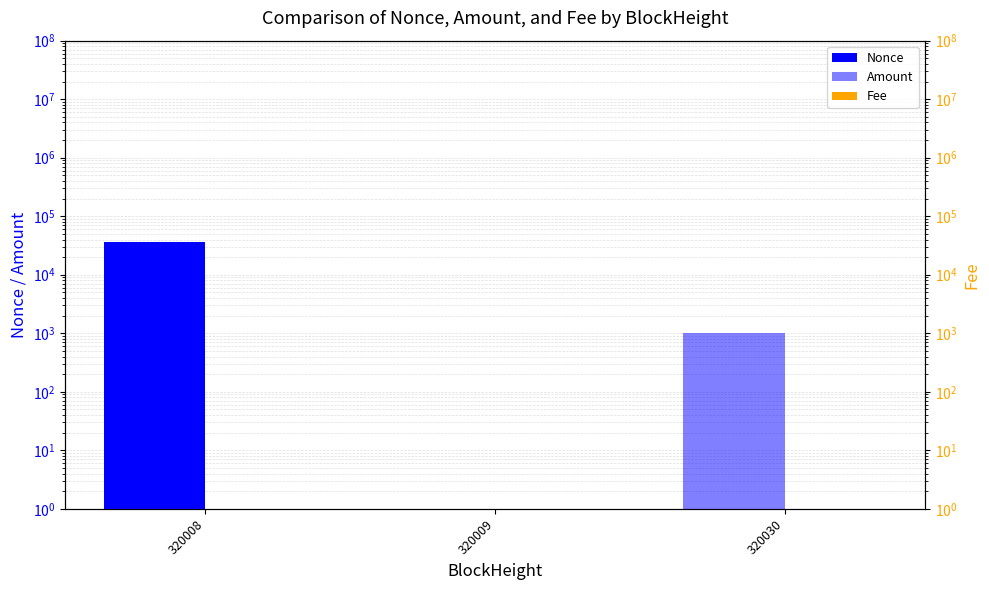

What is the value of the Fee bar at the 1st from the left?

0.3